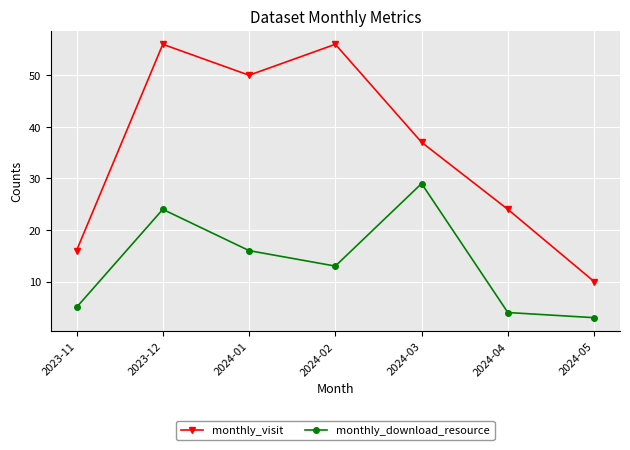

What is the lowest value of the monthly_download_resource series?

3